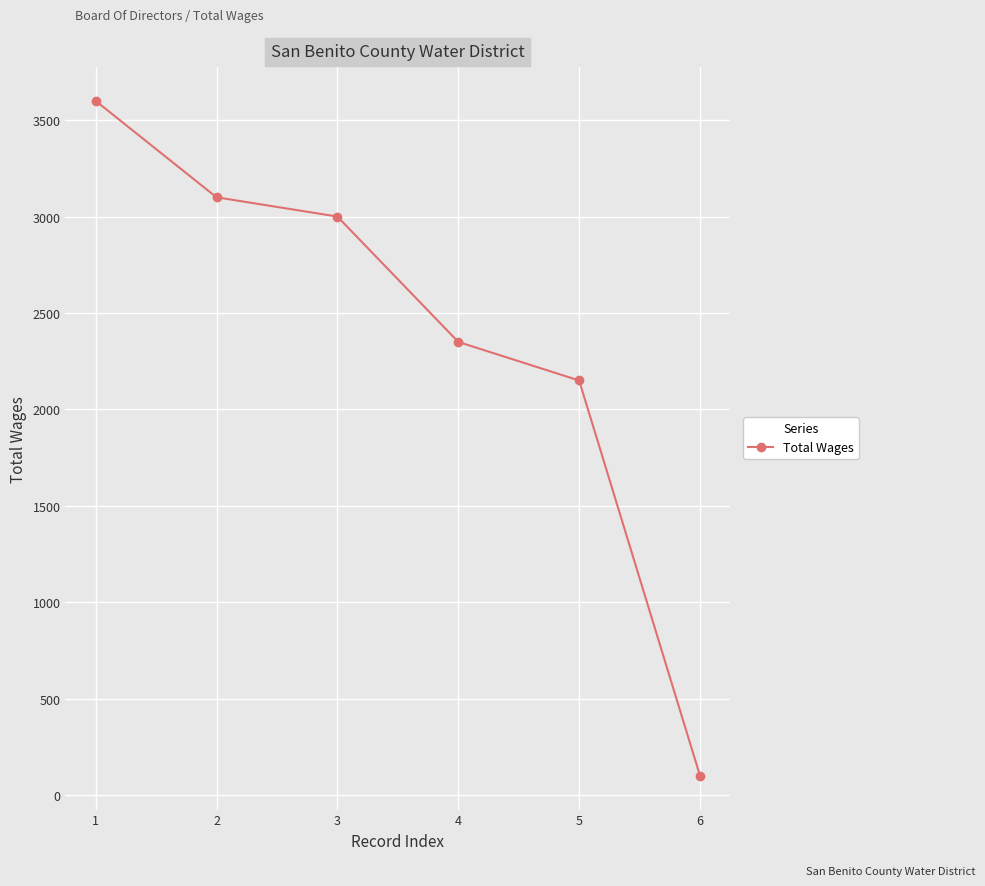

Which has a higher value, 6 or 2?

2